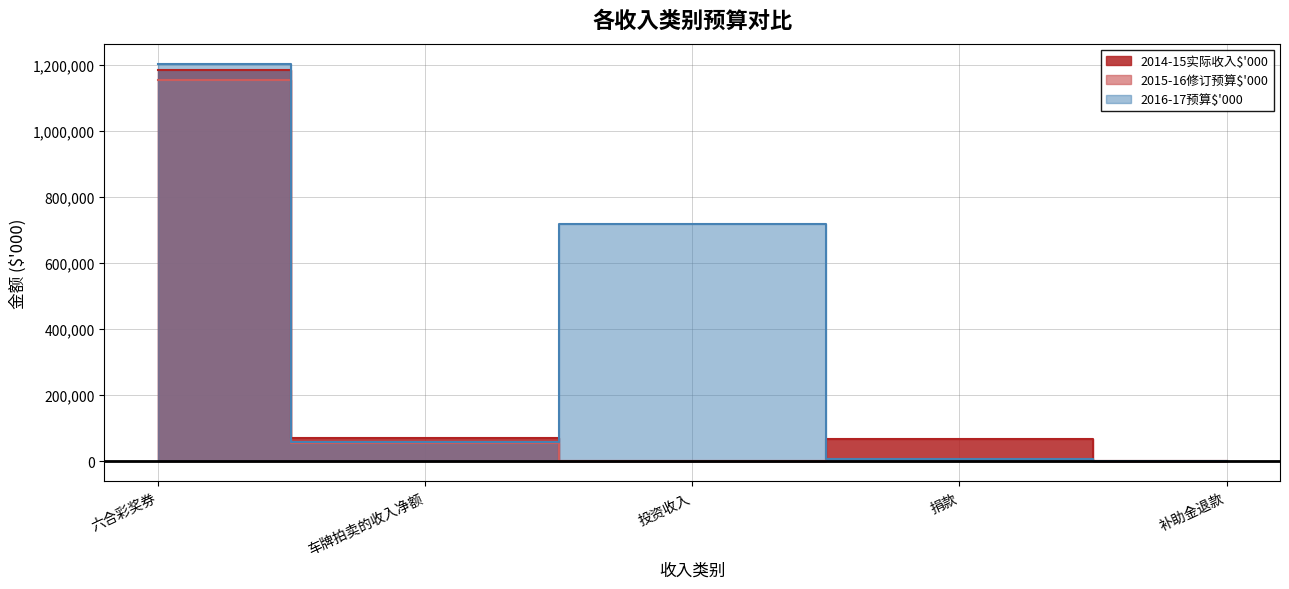

Reading left to right, list all the values displayed in this chart.

2014-15实际收入$'000: 1182210	70903	0	69028	27
2015-16修订预算$'000: 1154017	56425	0	8576	92
2016-17预算$'000: 1203182	58792	718000	8576	0